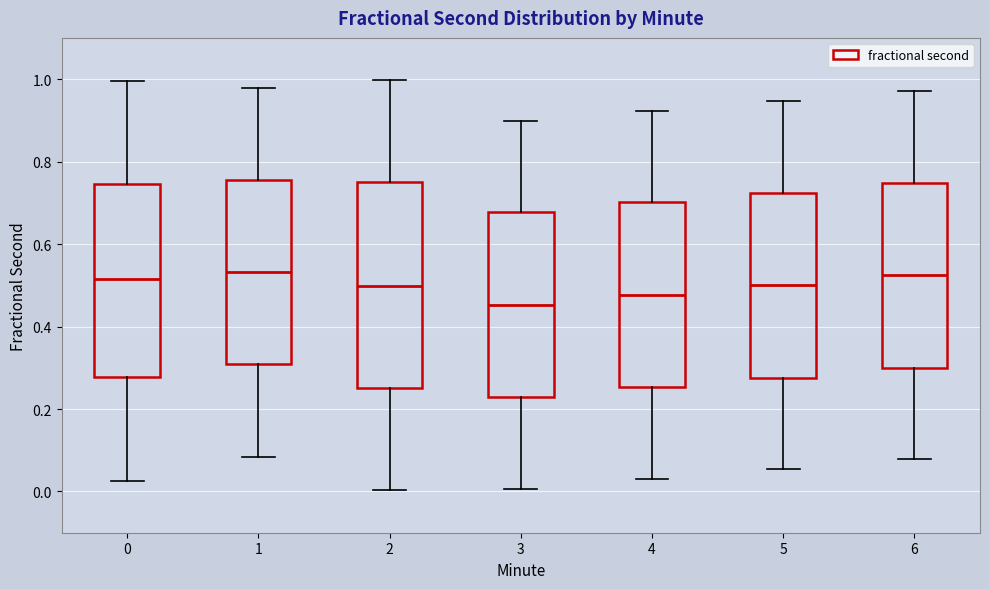

Reading left to right, transcribe this box plot: for each box, give where its median line is, the range the box spans, and where its two whiskers end, as read against the y-axis. The values are not printed on the chart, so give them approximately, as read against the axis.

0: median 0.52, box 0.28 to 0.74, whiskers 0.02 to 1.00
1: median 0.54, box 0.30 to 0.76, whiskers 0.08 to 0.98
2: median 0.50, box 0.26 to 0.76, whiskers 0.00 to 1.00
3: median 0.46, box 0.22 to 0.68, whiskers 0.00 to 0.90
4: median 0.48, box 0.26 to 0.70, whiskers 0.04 to 0.92
5: median 0.50, box 0.28 to 0.72, whiskers 0.06 to 0.94
6: median 0.52, box 0.30 to 0.74, whiskers 0.08 to 0.98